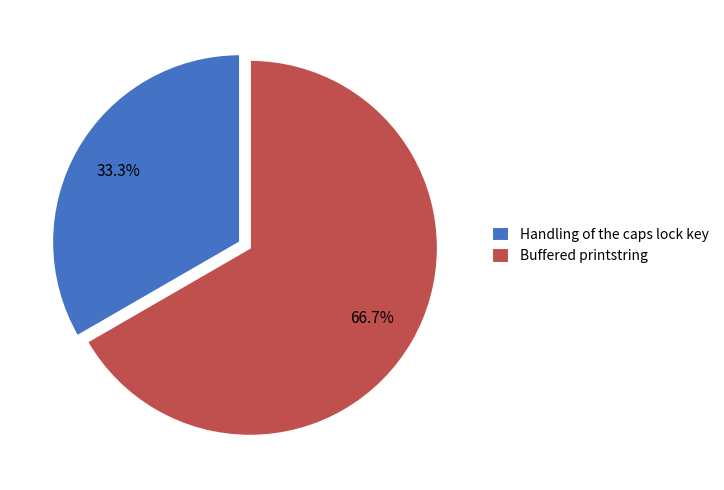

True or false: Buffered printstring accounts for 67% of the total.

True